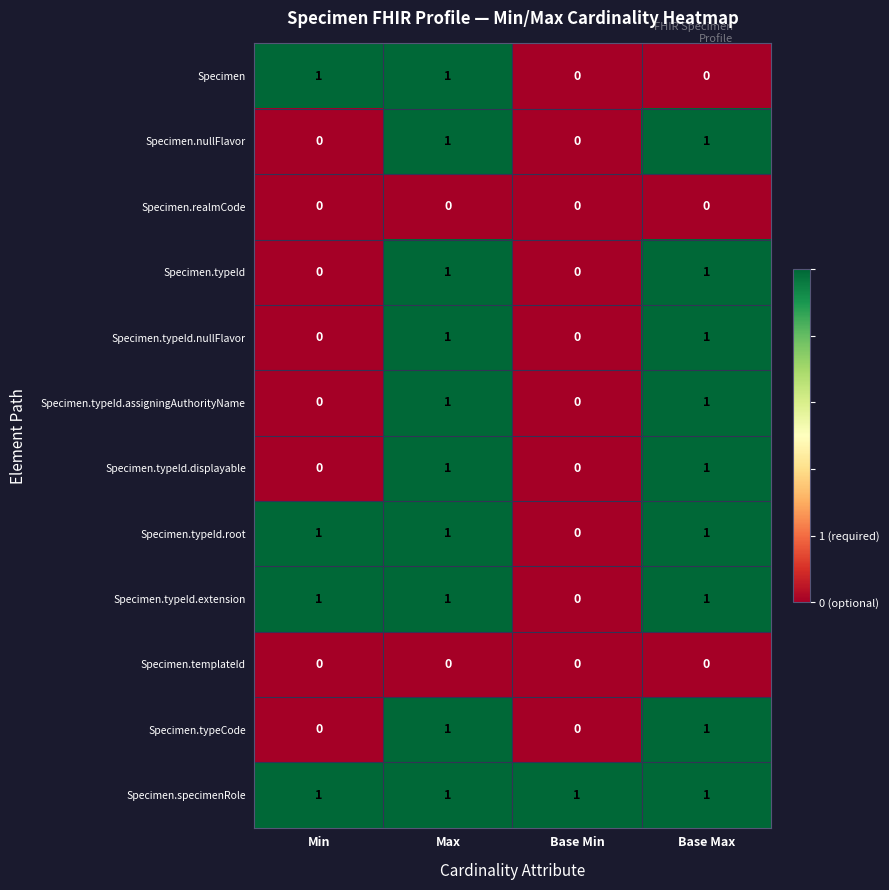

Count the Specimen.typeCode values in the range 0 to 1.

4